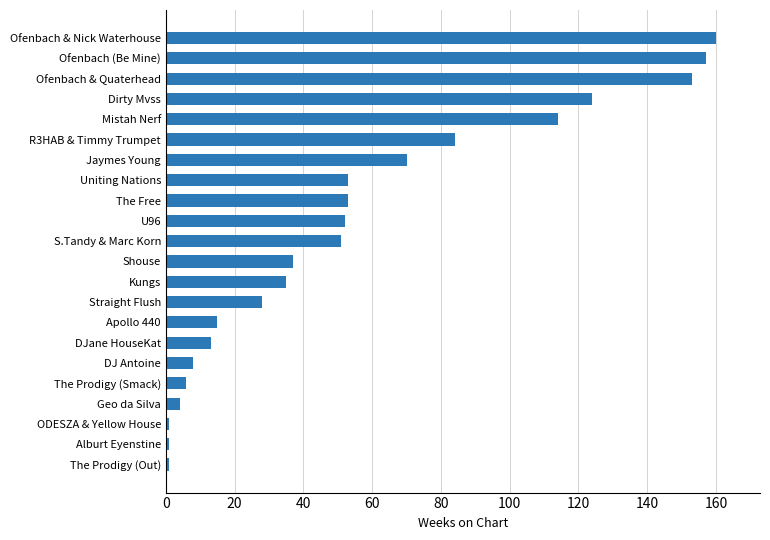

True or false: the data shows 4 at Geo da Silva.

True